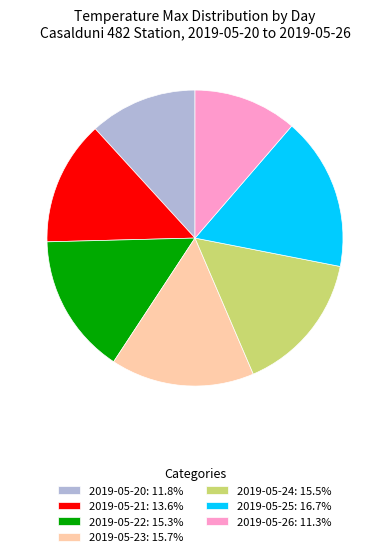

How many segments does this pie chart have?

7